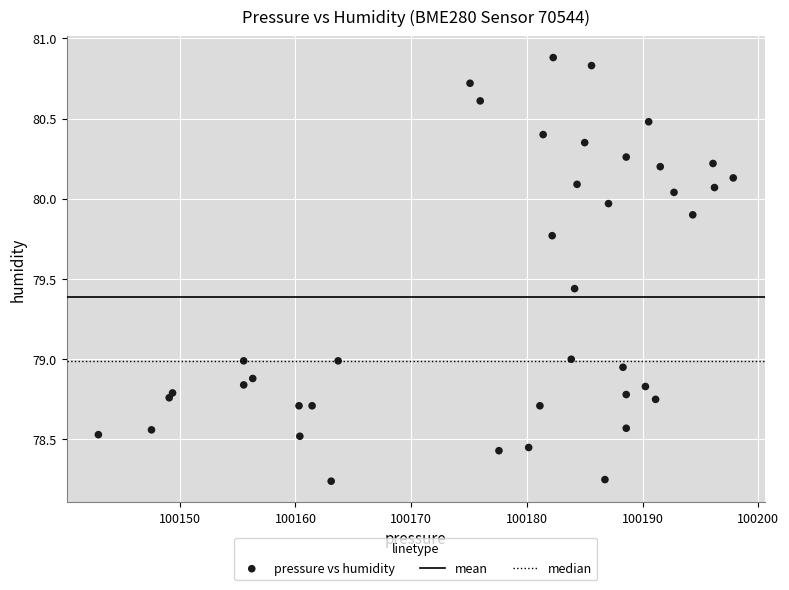

What is the range of X values (max minus min)?

54.9